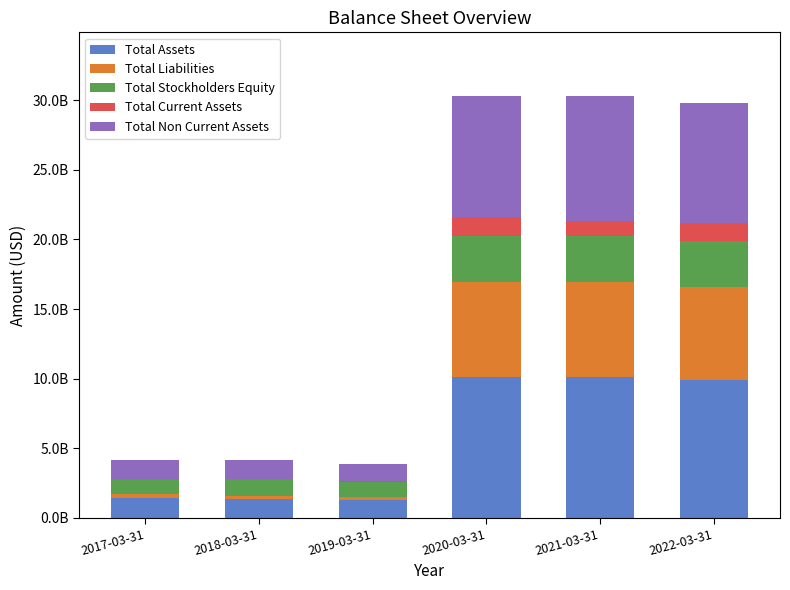

Are the bars horizontal?

No